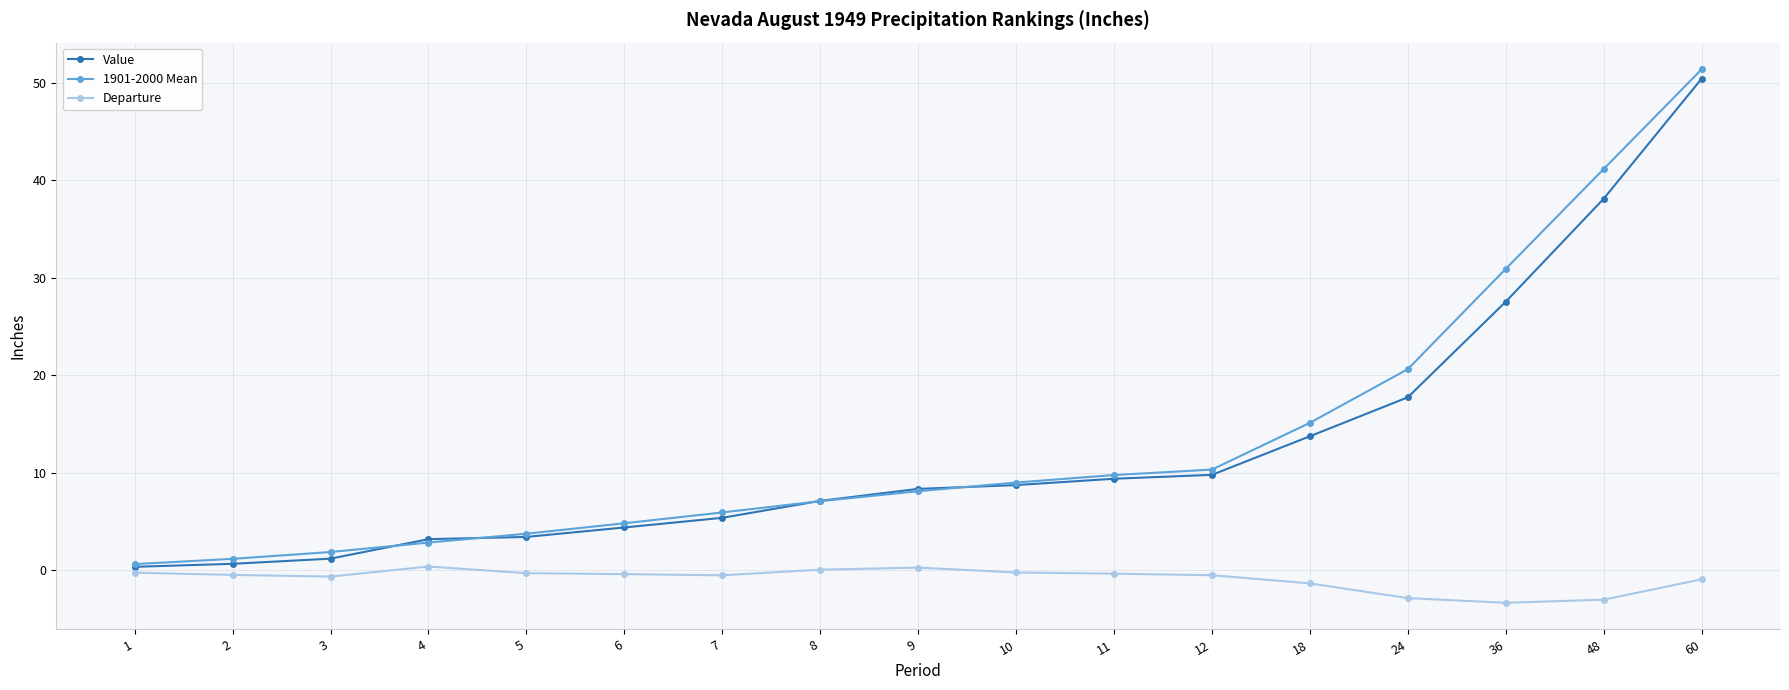

What is the lowest value of the Departure series?

-3.4